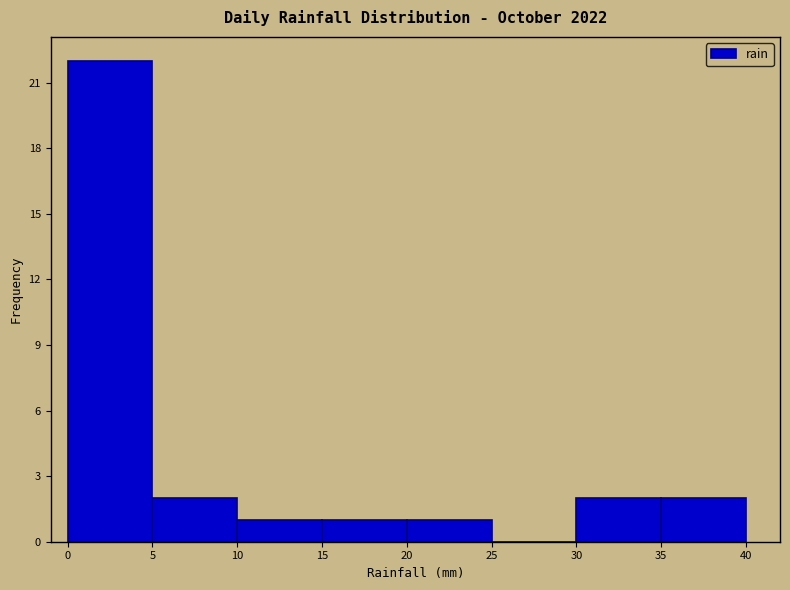

How tall is the bar that spans 0 to 5 on the x-axis? The values are not printed on the chart, so give them approximately, as read against the axis.

22